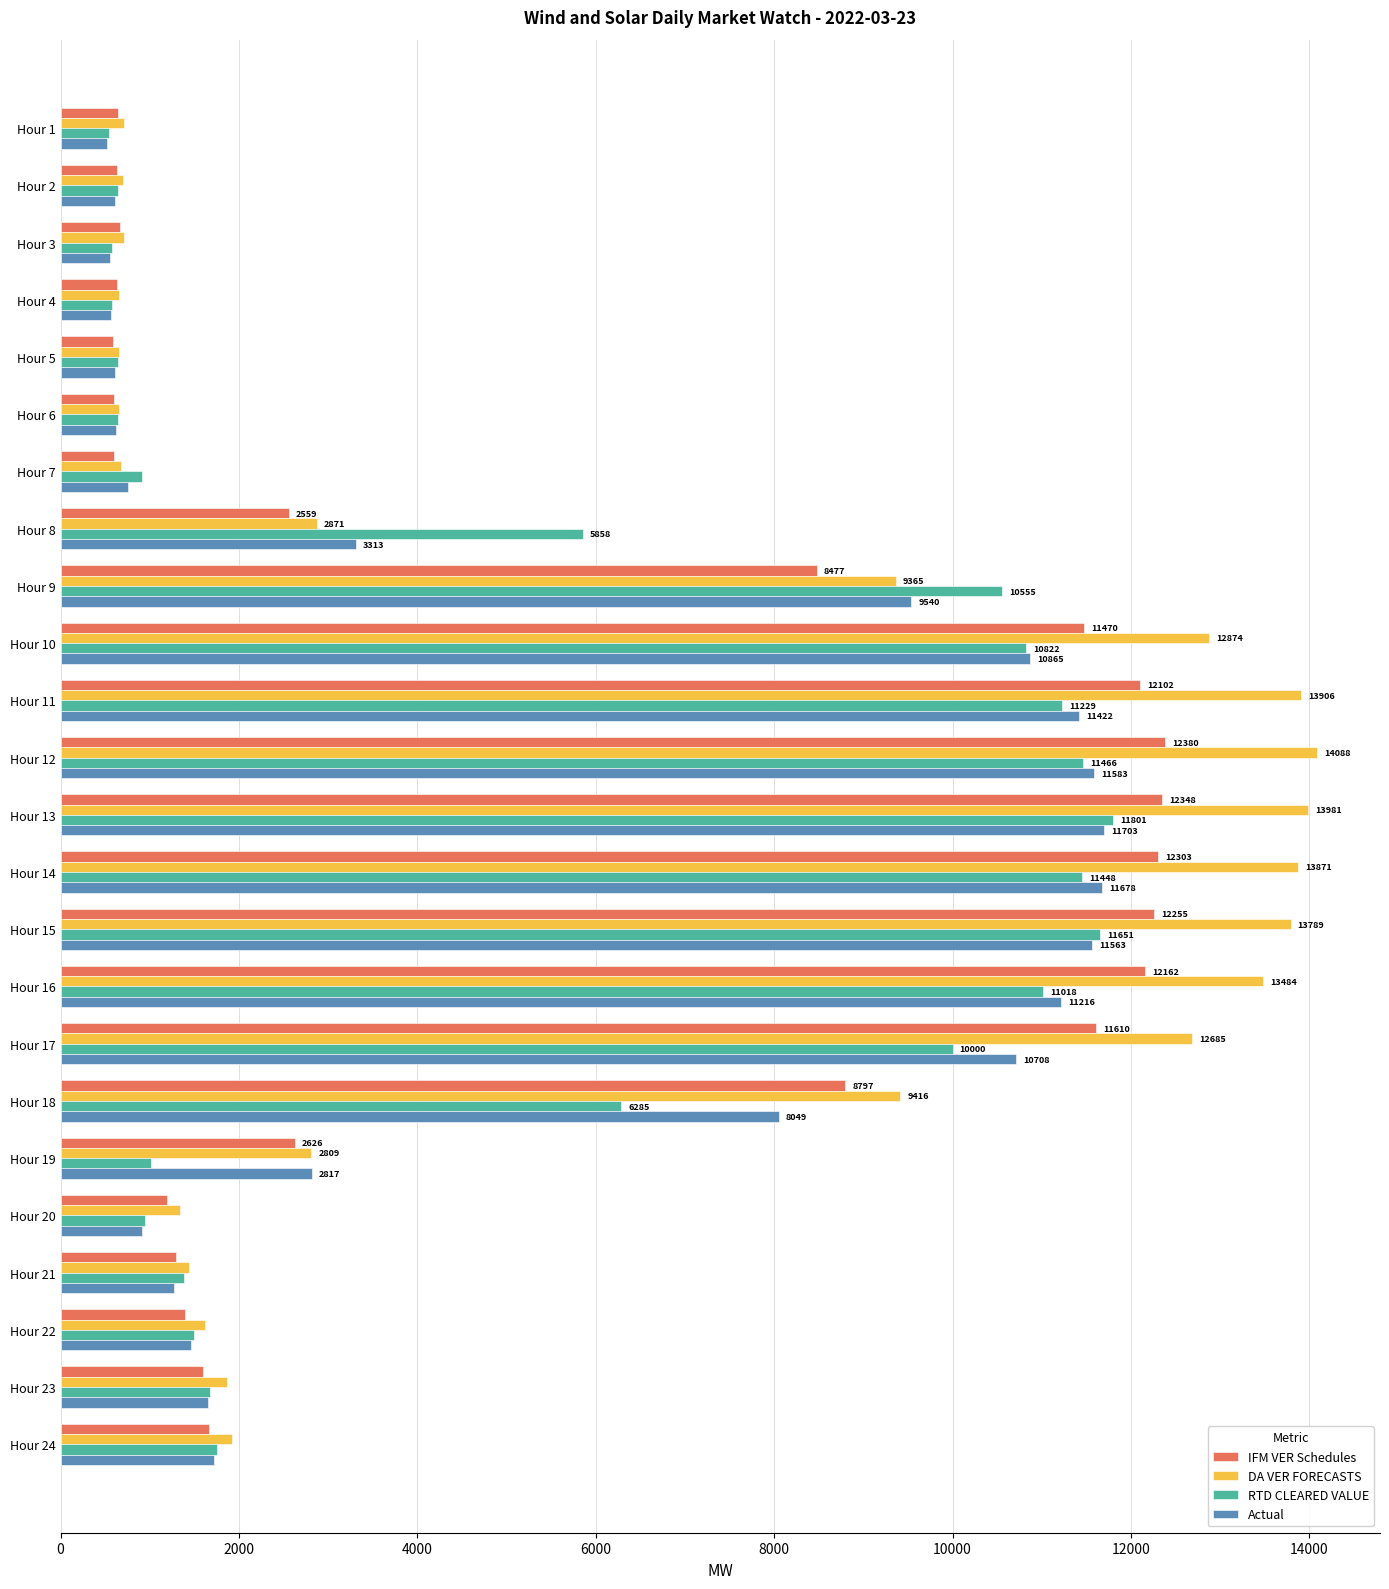

What is the minimum value for IFM VER Schedules?

582.2